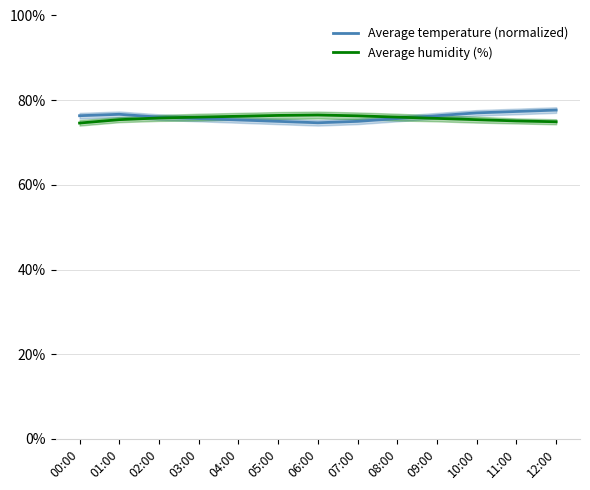

How many values in the Average humidity (%) series exceed 75?

11